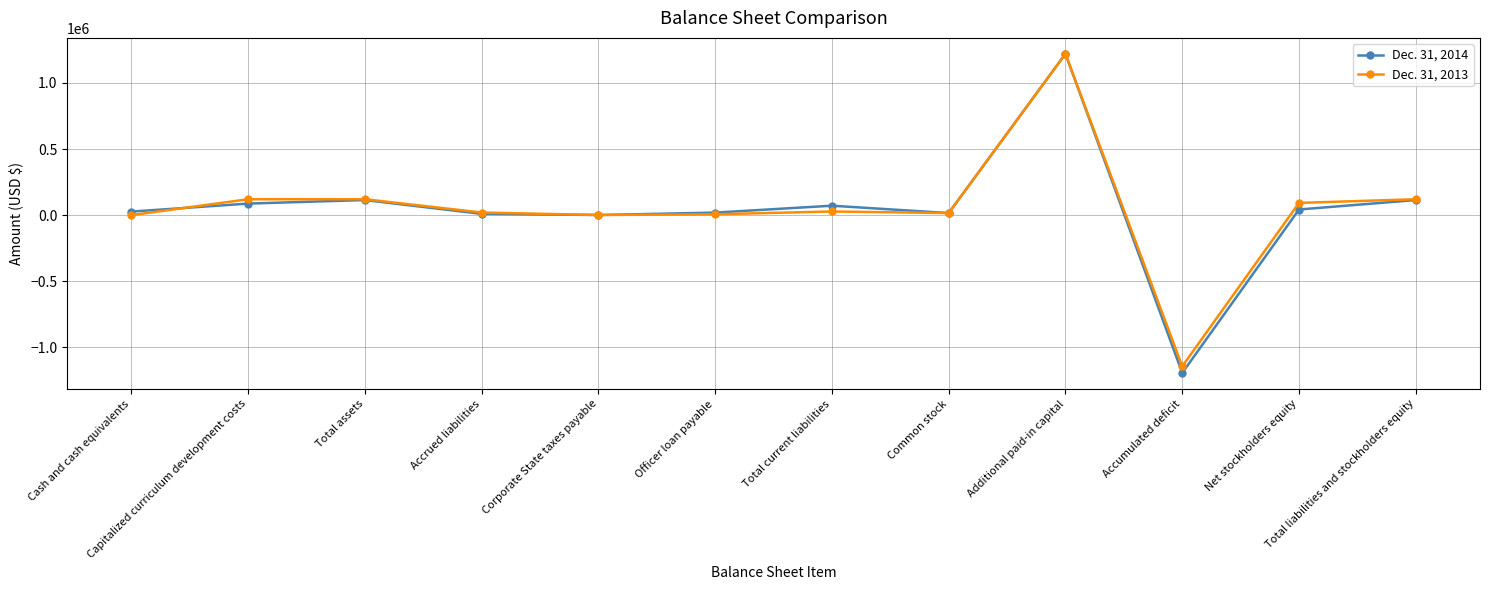

What is the difference between the maximum and second lowest values in the Dec. 31, 2014 series?

1218008